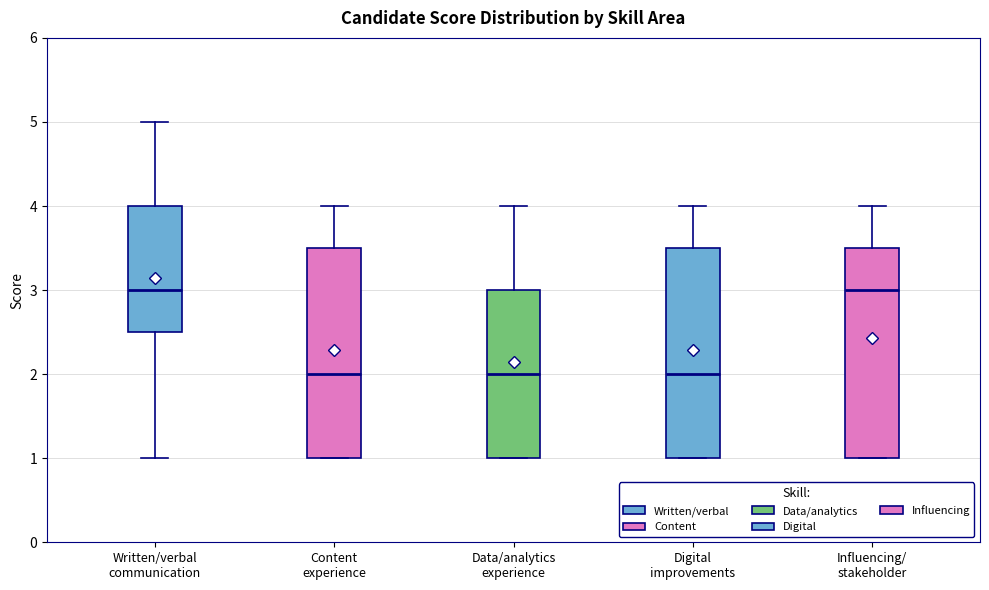

Reading left to right, read every box against the y-axis: the position of its median line, the range the box covers, and the ends of its whiskers. The values are not printed on the chart, so give them approximately, as read against the axis.

Written/verbal communication: median 3.0, box 2.5 to 4.0, whiskers 1.0 to 5.0
Content experience: median 2.0, box 1.0 to 3.5, whiskers 1.0 to 4.0
Data/analytics experience: median 2.0, box 1.0 to 3.0, whiskers 1.0 to 4.0
Digital improvements: median 2.0, box 1.0 to 3.5, whiskers 1.0 to 4.0
Influencing/ stakeholder: median 3.0, box 1.0 to 3.5, whiskers 1.0 to 4.0